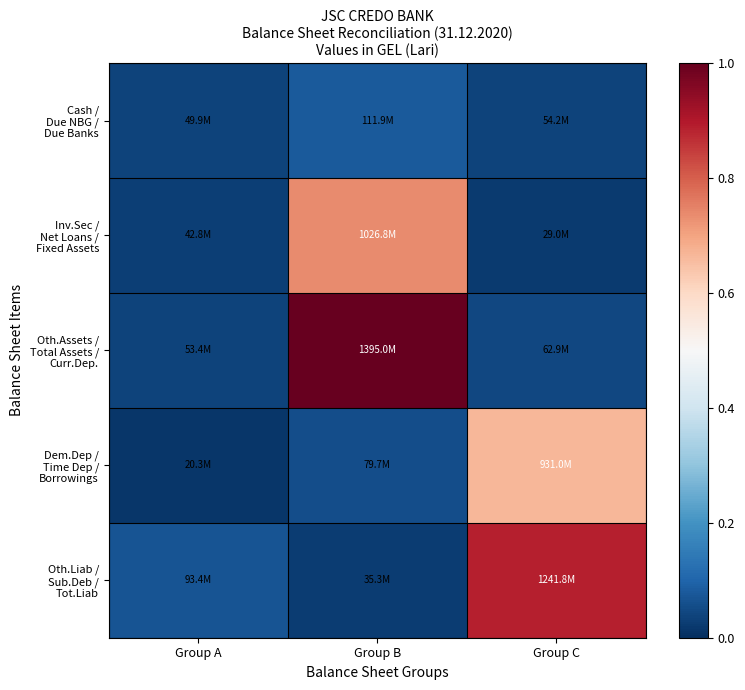

At how many categories does at least one series exceed 0?

3